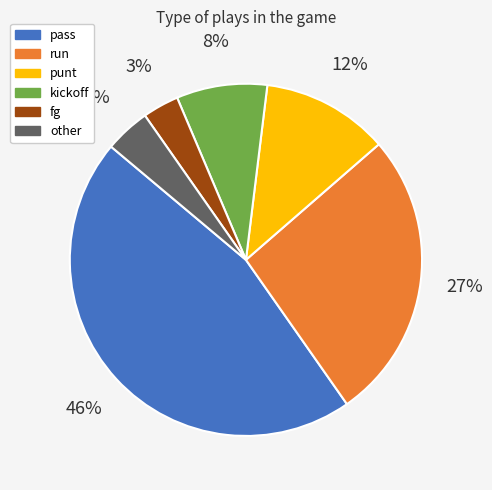

What is the ratio of the value at fg to the value at kickoff?

0.4